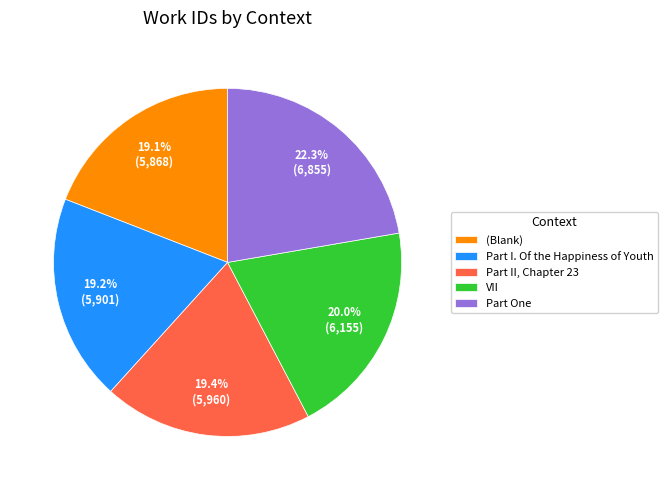

What is the total percentage of Part II, Chapter 23 and Part I. Of the Happiness of Youth?

38.6%